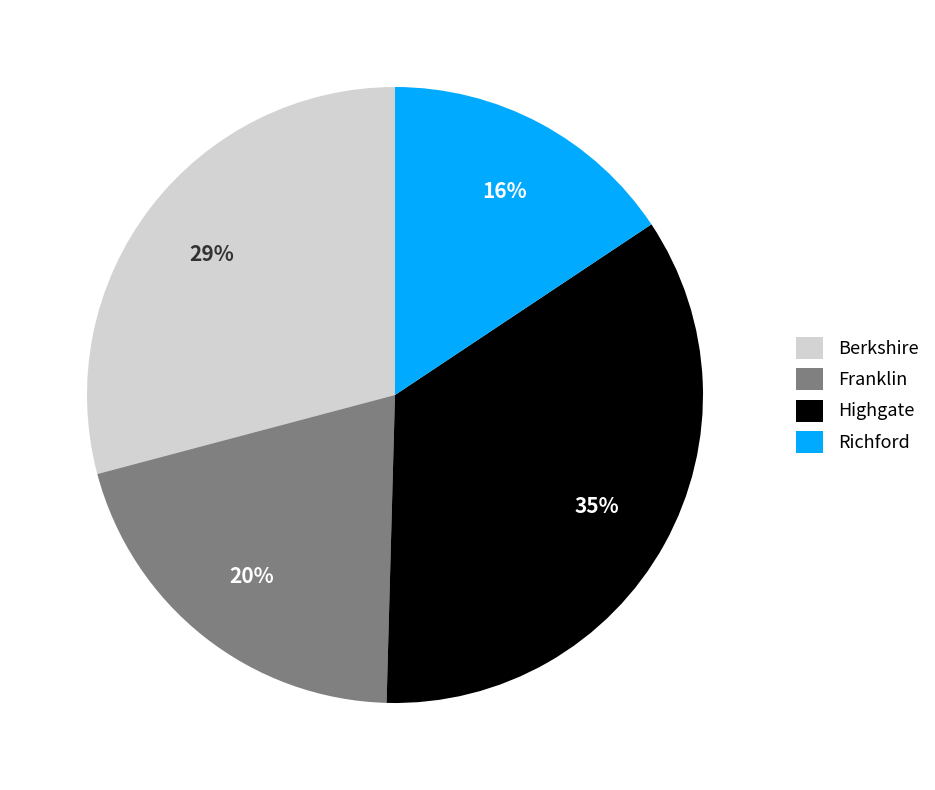

Combined, do Richford and Franklin account for over 50%?

No